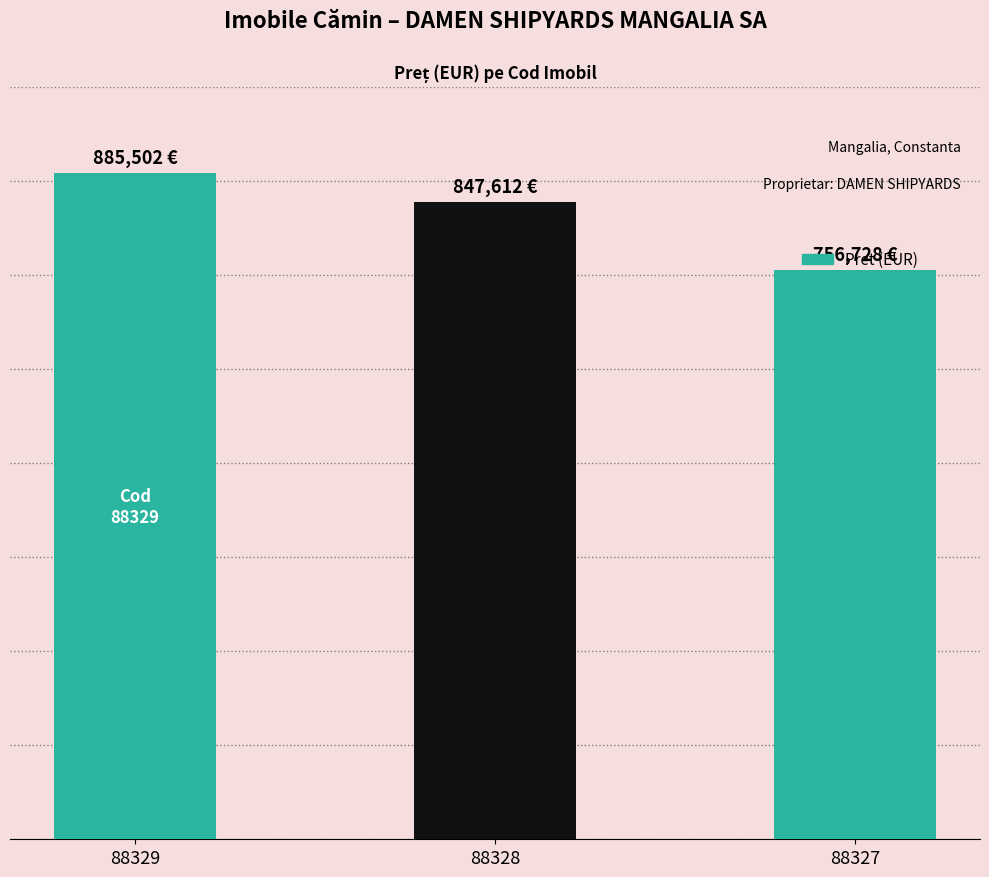

What is the sum of all values?

2489842